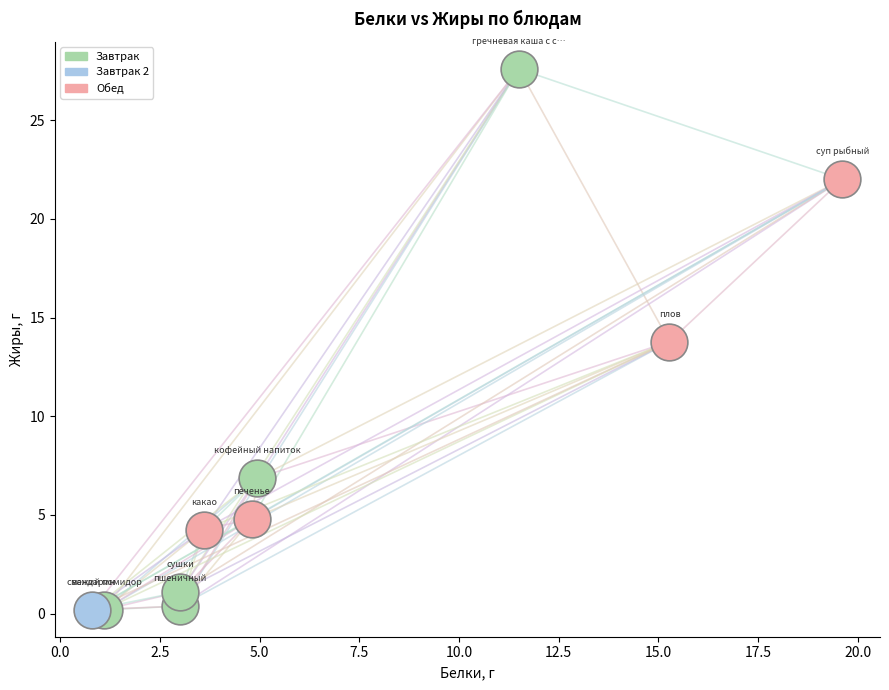

What are all the series names shown in the legend?

Завтрак, Завтрак 2, Обед